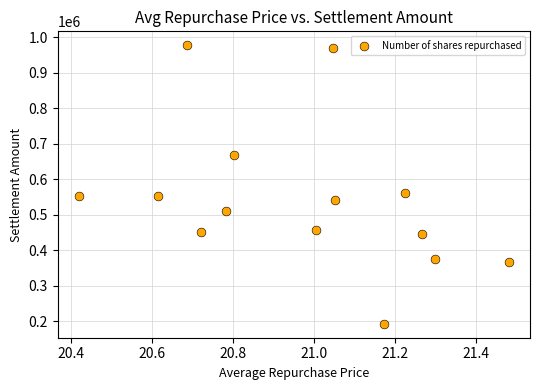

What Y value in the scatter plot is closest to 584893?

560300.3